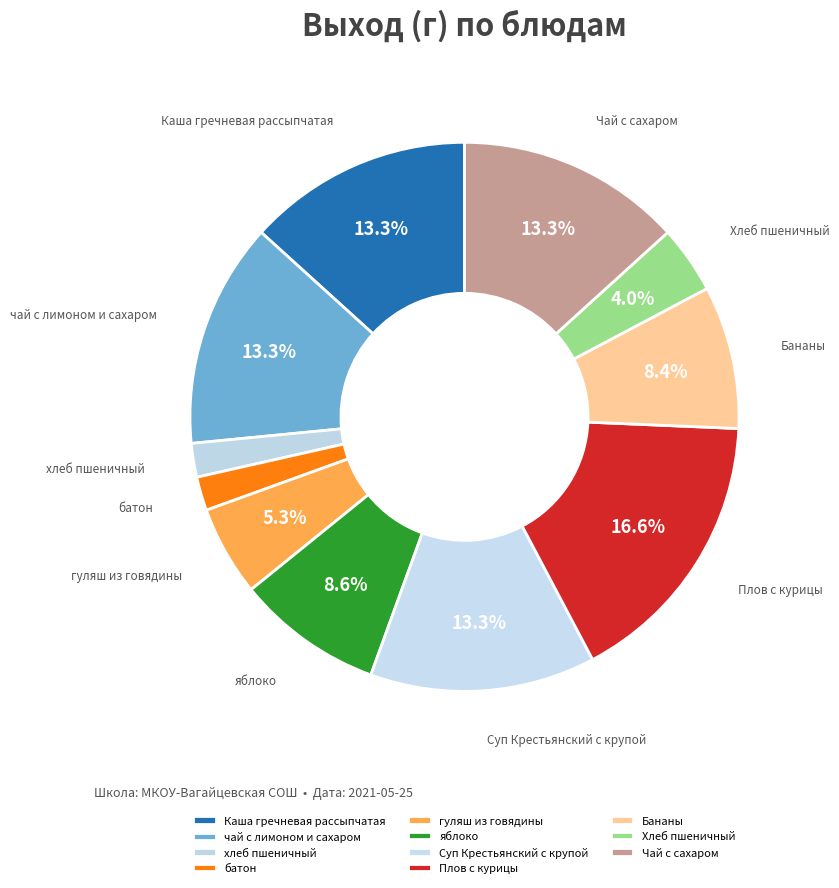

Do батон and Каша гречневая рассыпчатая together represent more than half of the pie?

No